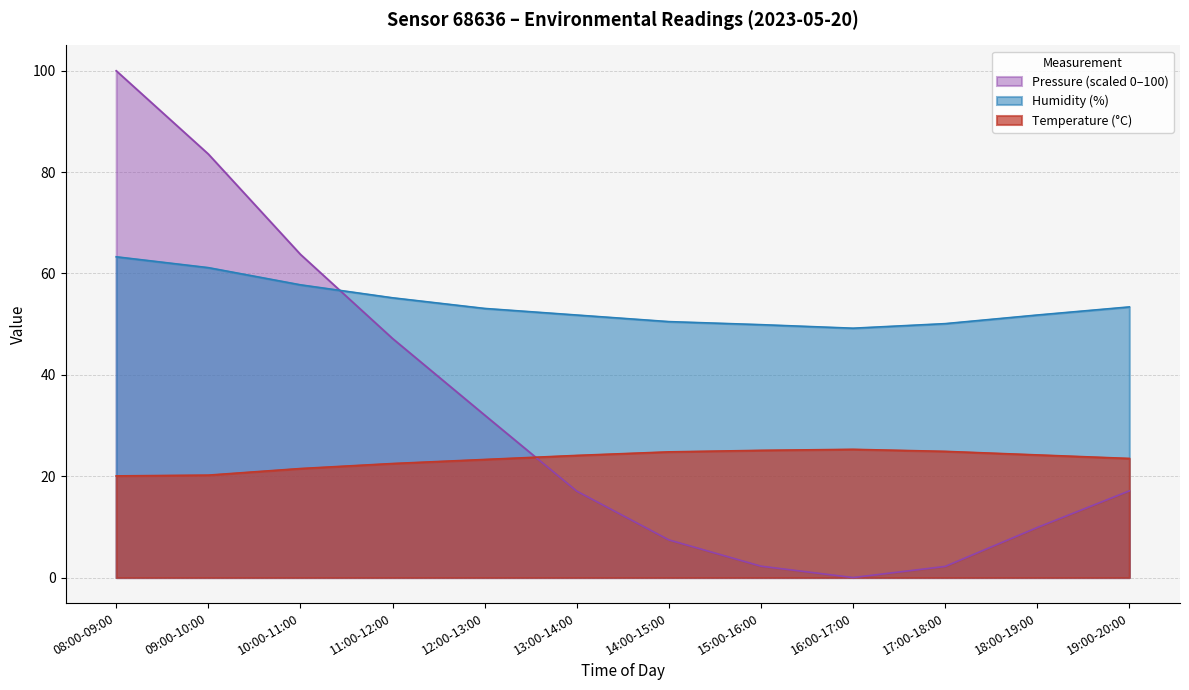

How many interior local peaks does the temperature series have?

1